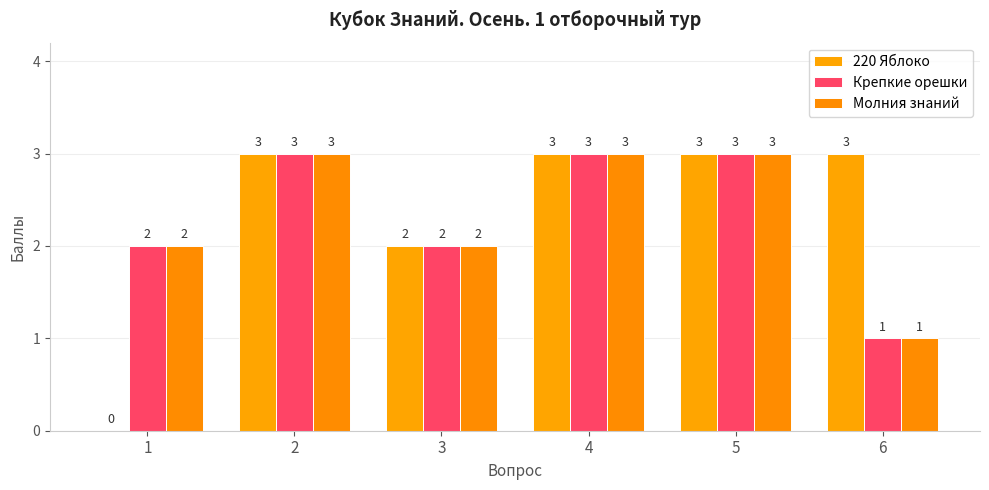

How many data points does each series have?

6